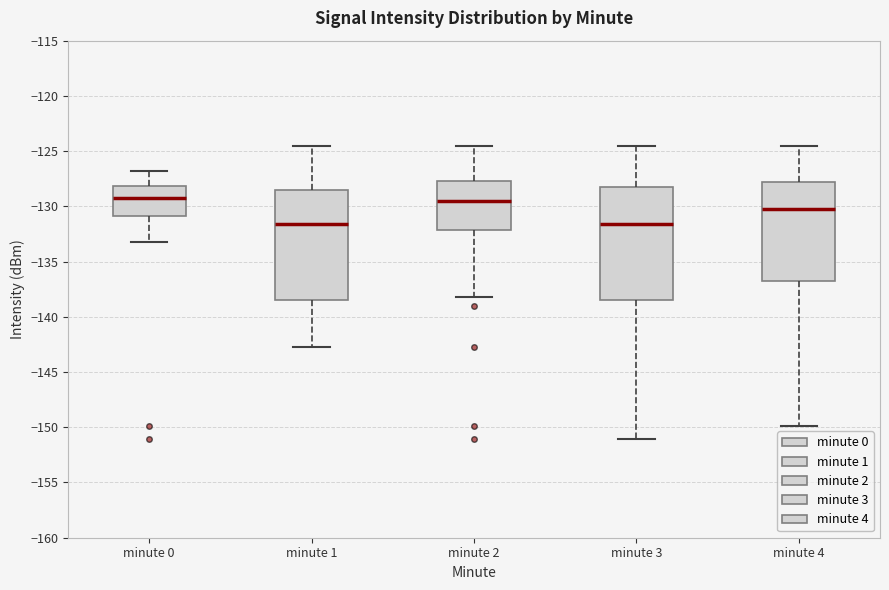

Reading left to right, transcribe this box plot: for each box, give where its median line is, the range the box spans, and where its two whiskers end, as read against the y-axis. The values are not printed on the chart, so give them approximately, as read against the axis.

minute 0: median -129.0, box -131.0 to -128.0, whiskers -133.0 to -127.0
minute 1: median -131.5, box -138.5 to -128.5, whiskers -142.5 to -124.5
minute 2: median -129.5, box -132.0 to -127.5, whiskers -138.0 to -124.5
minute 3: median -131.5, box -138.5 to -128.5, whiskers -151.0 to -124.5
minute 4: median -130.5, box -136.5 to -128.0, whiskers -150.0 to -124.5